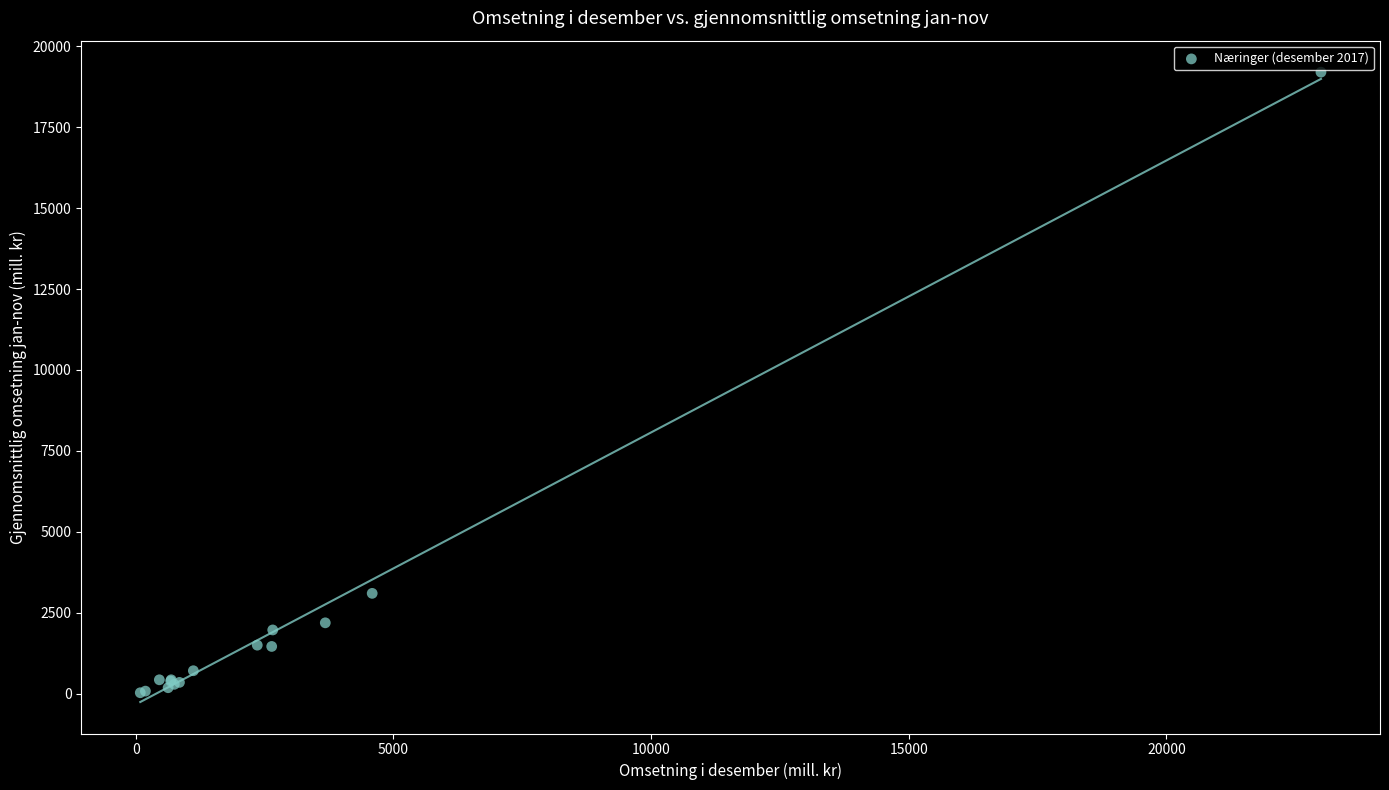

What Y value in the scatter plot is closest to 9615?

3100